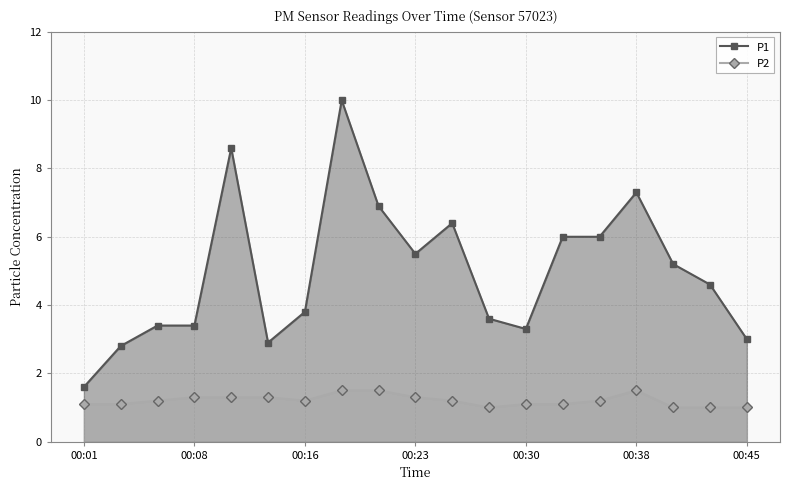

True or false: P1 and P2 cross at least once.

False